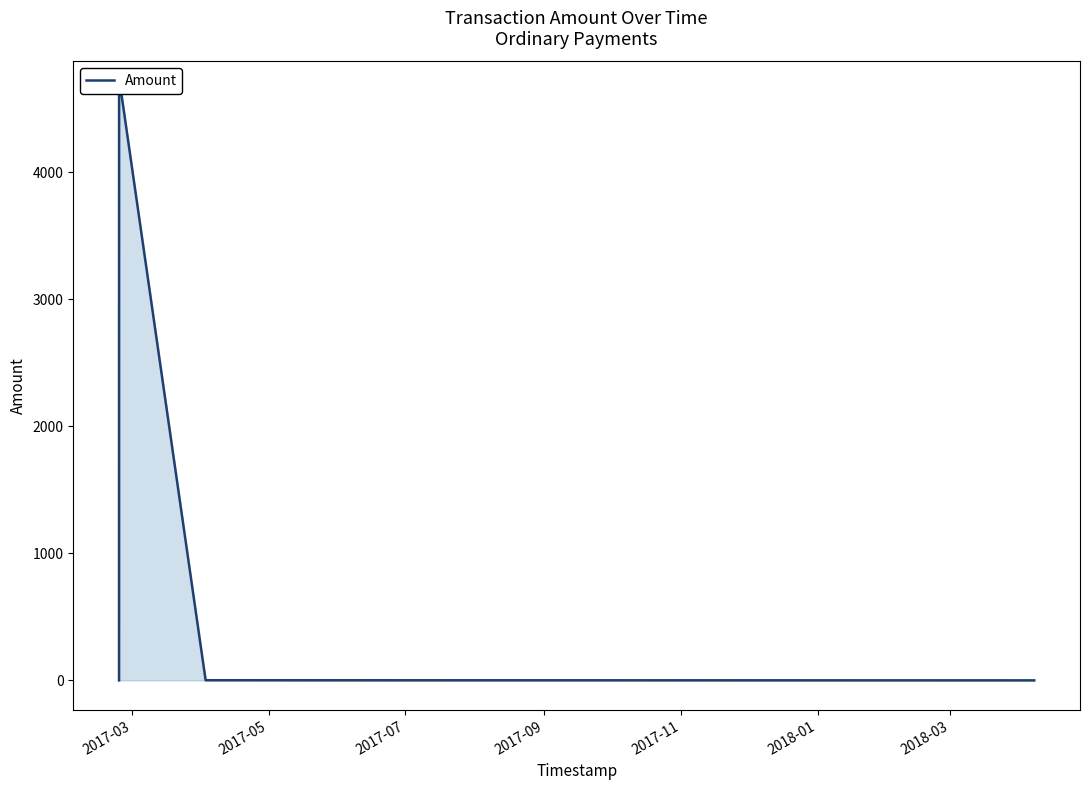

What is the change in value from 2017-07 to 2017-09?

-4638.0